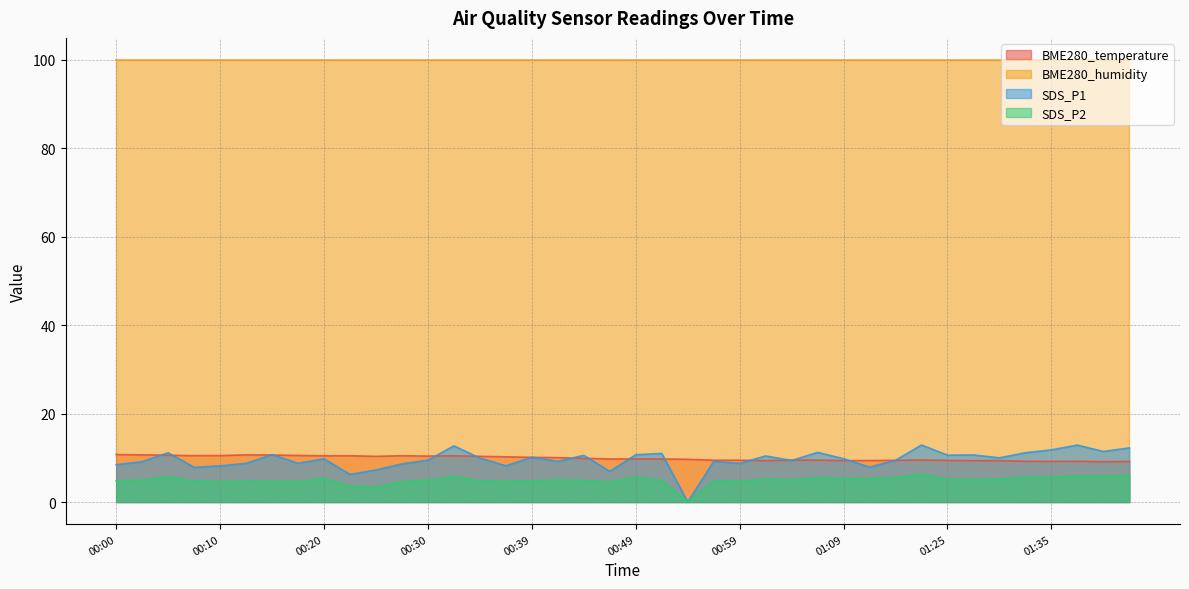

What is the label of the 18th point from the left?

00:42